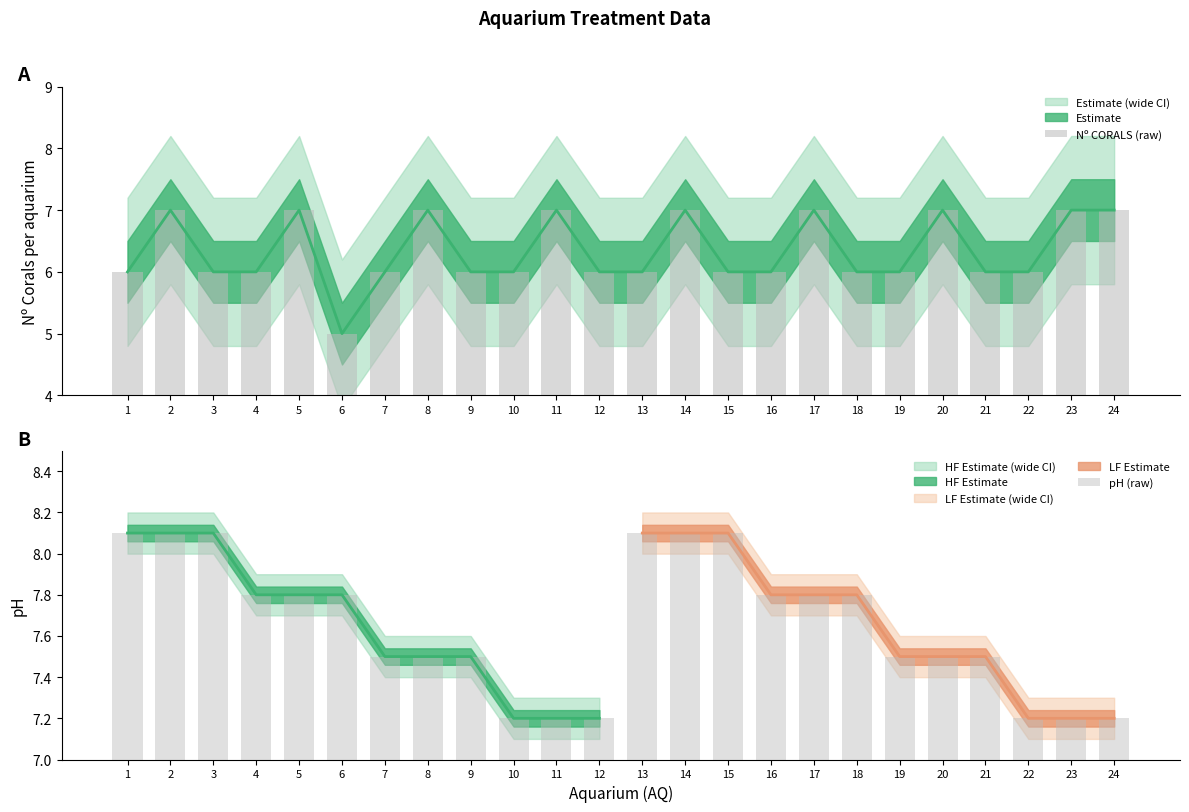

Rank the categories by pH (raw) value from highest to lowest.

1, 2, 3, 13, 14, 15, 4, 5, 6, 16, 17, 18, 7, 8, 9, 19, 20, 21, 10, 11, 12, 22, 23, 24